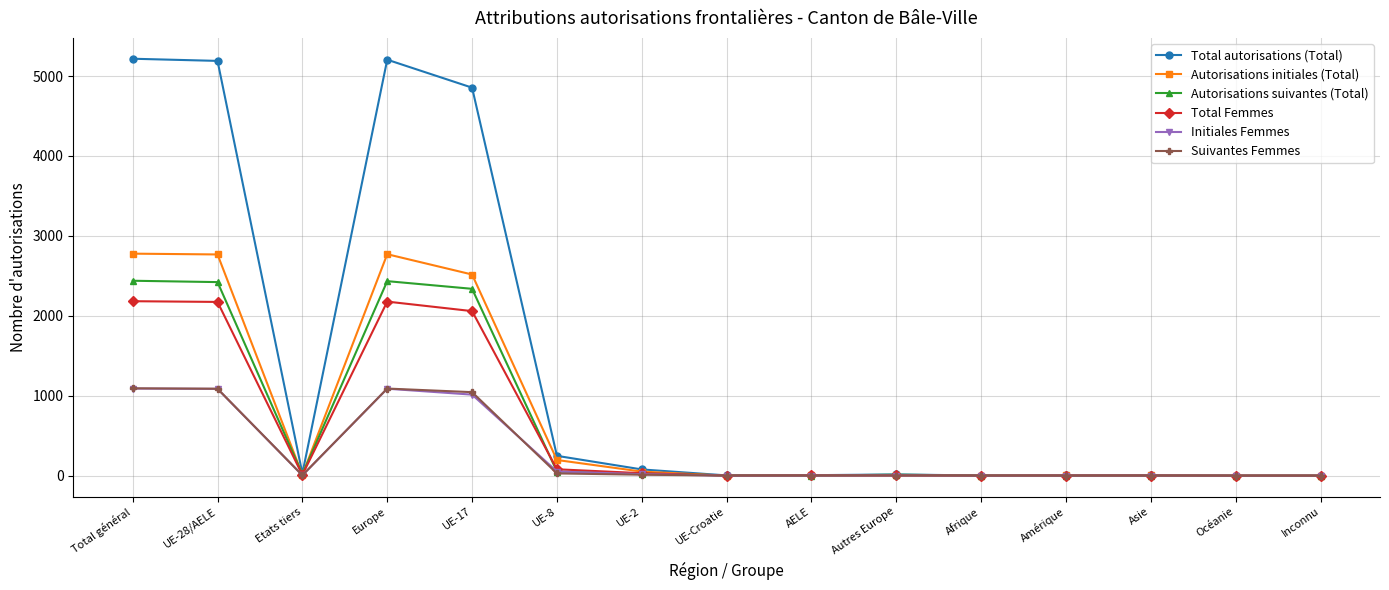

At how many categories does at least one series exceed 4461?

4